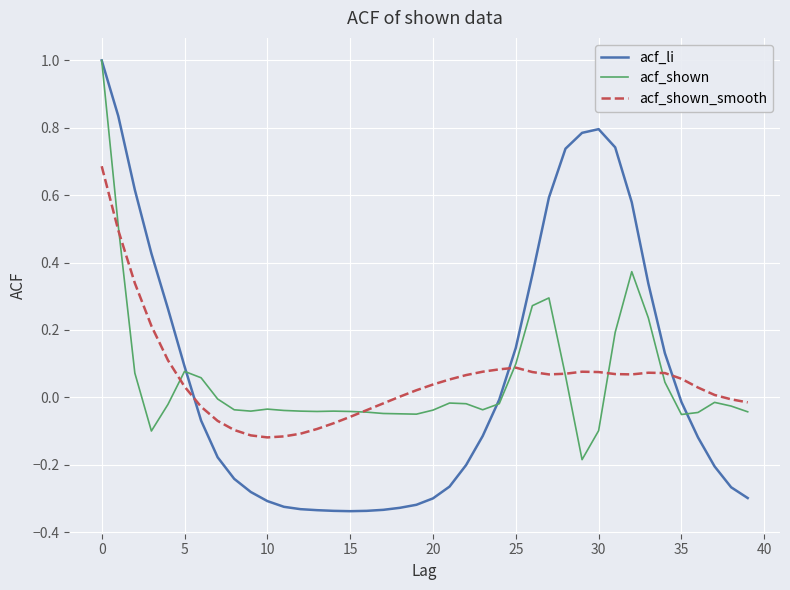

What is the difference between the maximum and minimum values in the acf_li series?

1.3